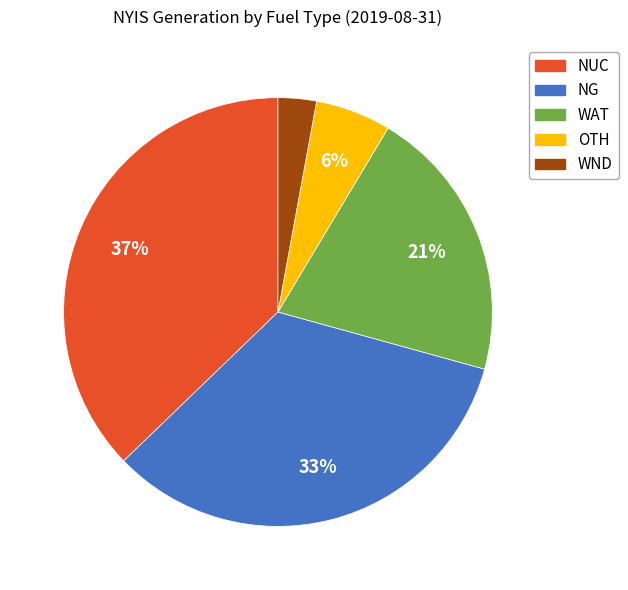

The OTH slice represents 6% of the pie. True or false?

True